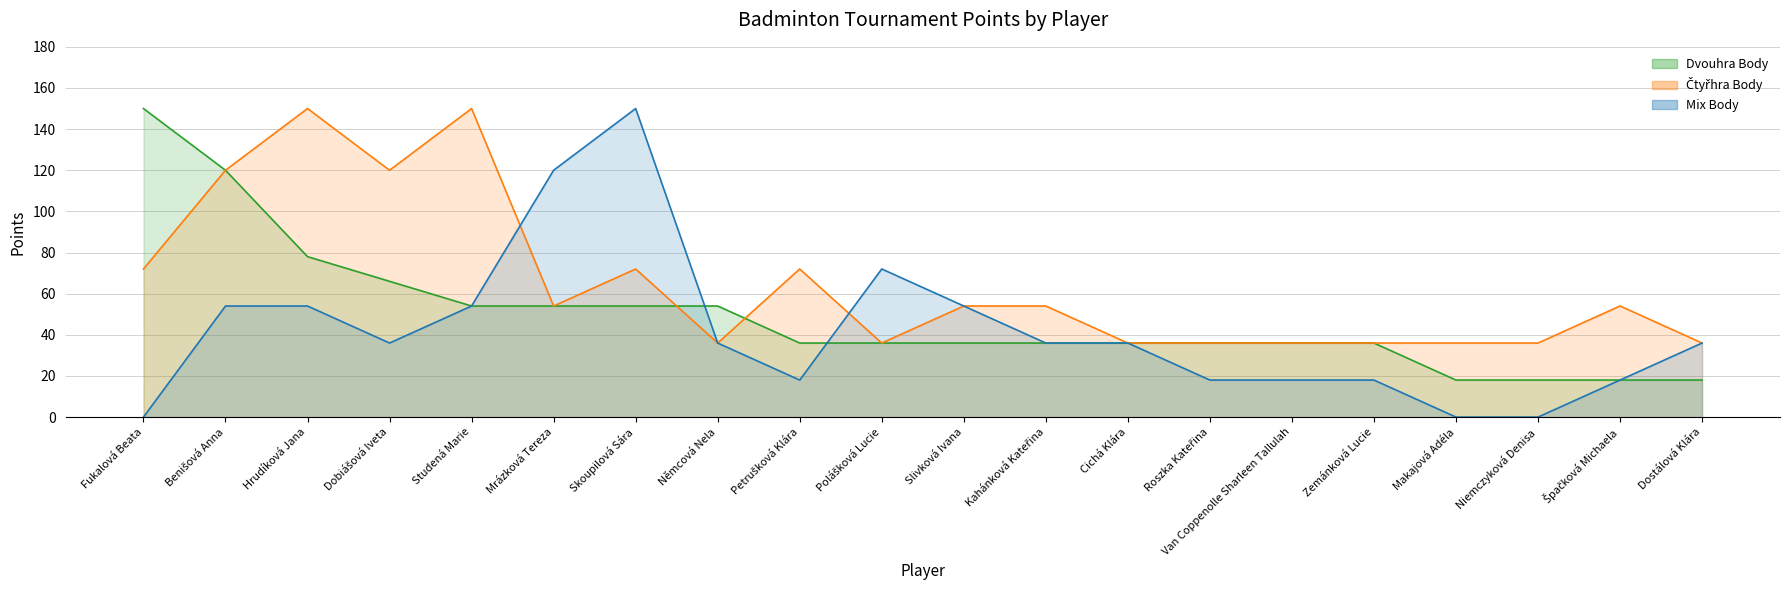

The Dvouhra Body series shows 4 at Niemczyková Denisa. True or false?

False